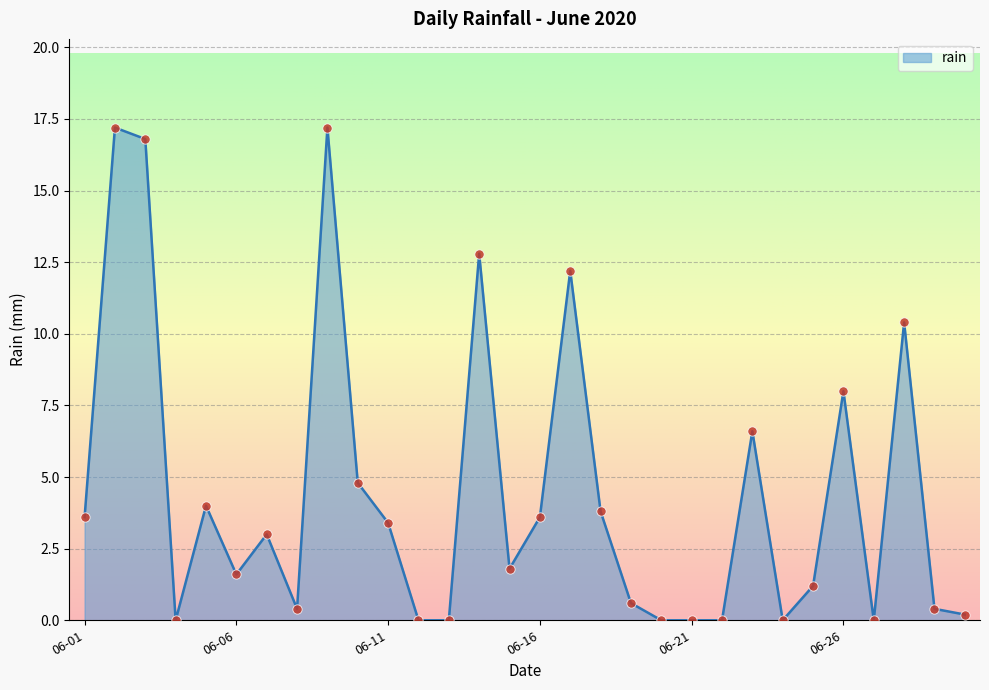

What is the difference between the maximum and minimum values?

17.2